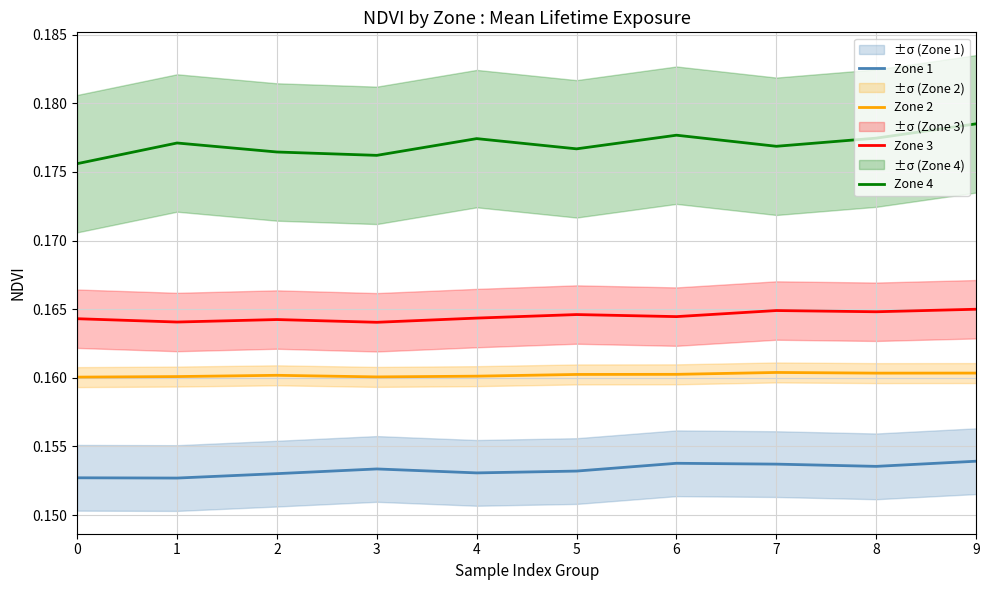

What is the average value of the Zone 4 series?

0.2